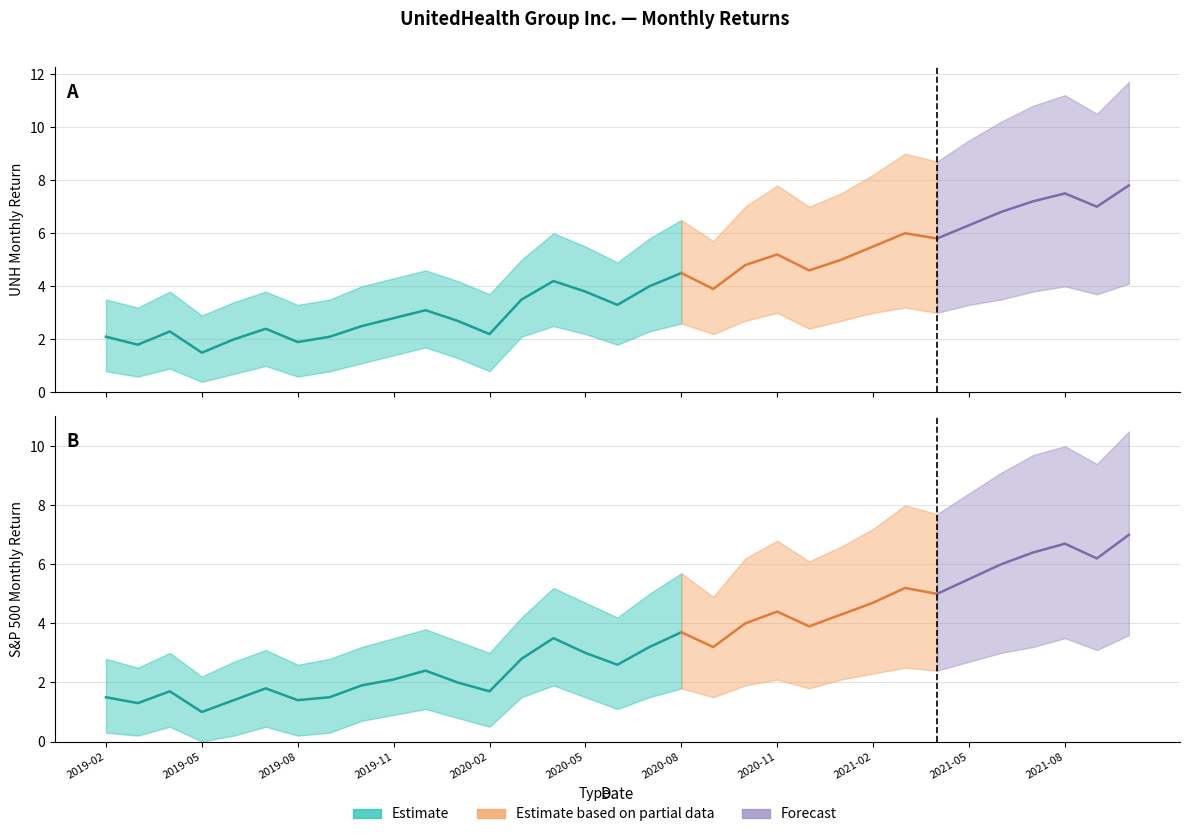

At which category does the chart reach its minimum across all series?

2019-05